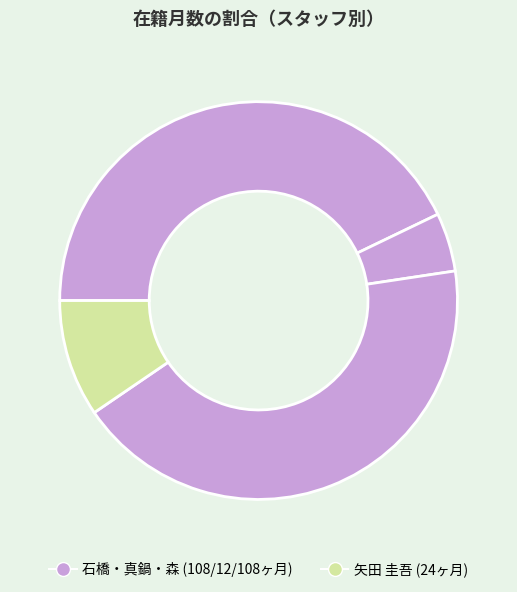

Count the number of slices in the pie.

4